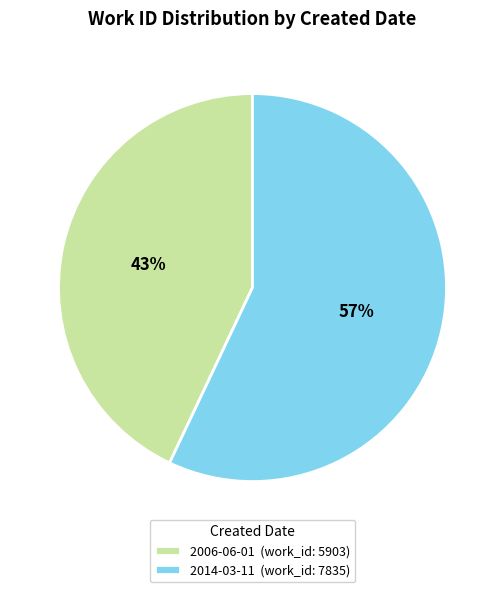

Rank the categories by value from lowest to highest.

2006-06-01, 2014-03-11